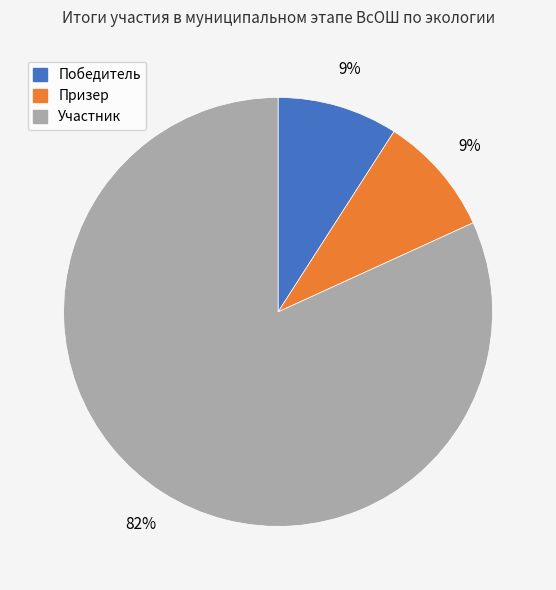

What percentage is the Призер slice, to the nearest percent?

9%